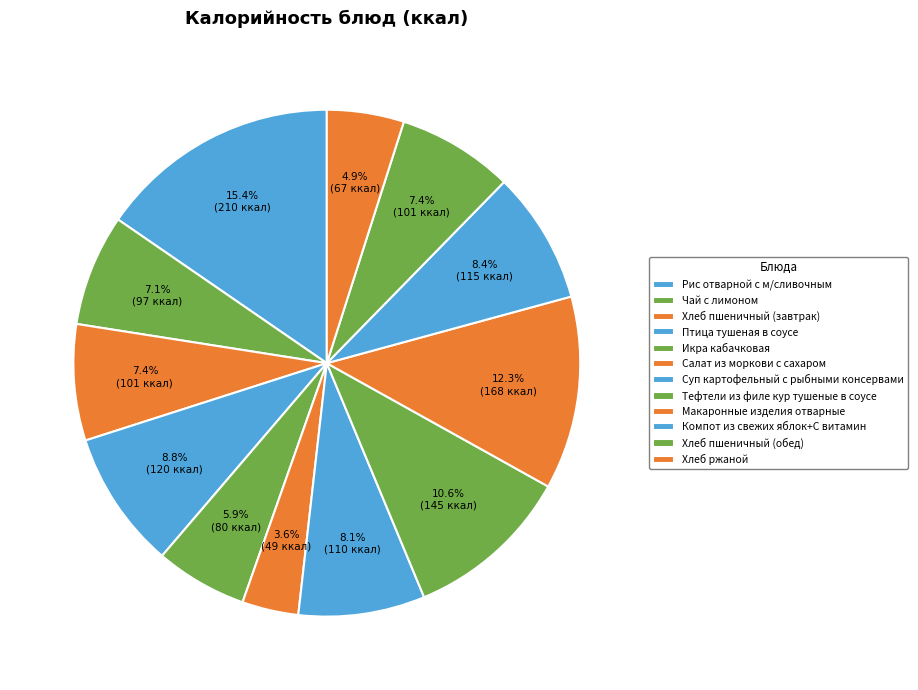

Does any single category account for the majority?

No